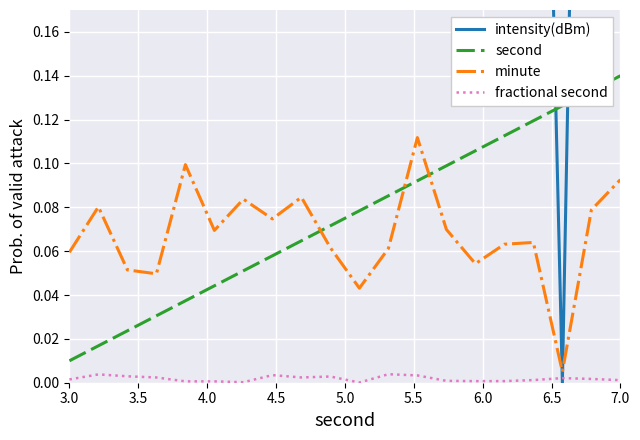

True or false: second and fractional second cross at least once.

False